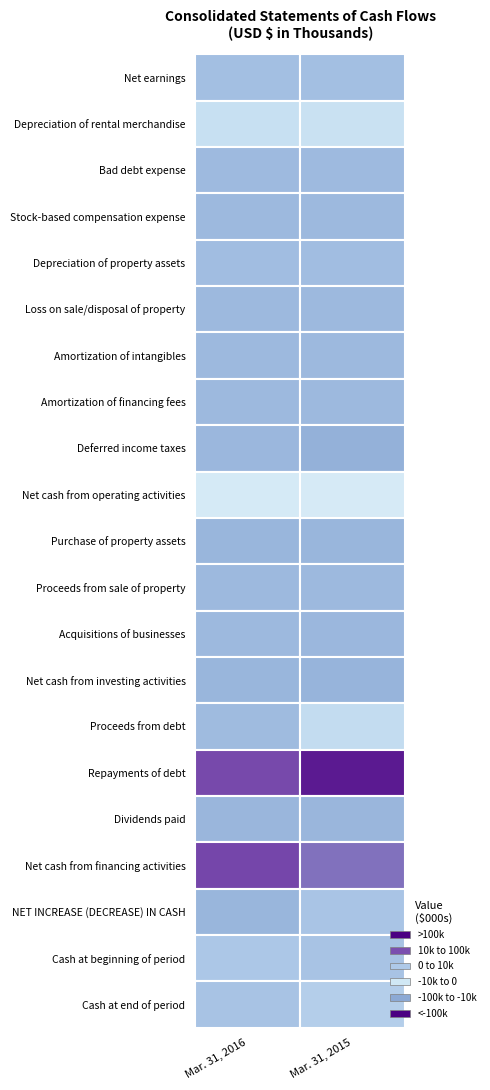

The Proceeds from sale of property series shows 1540 at 0. True or false?

False